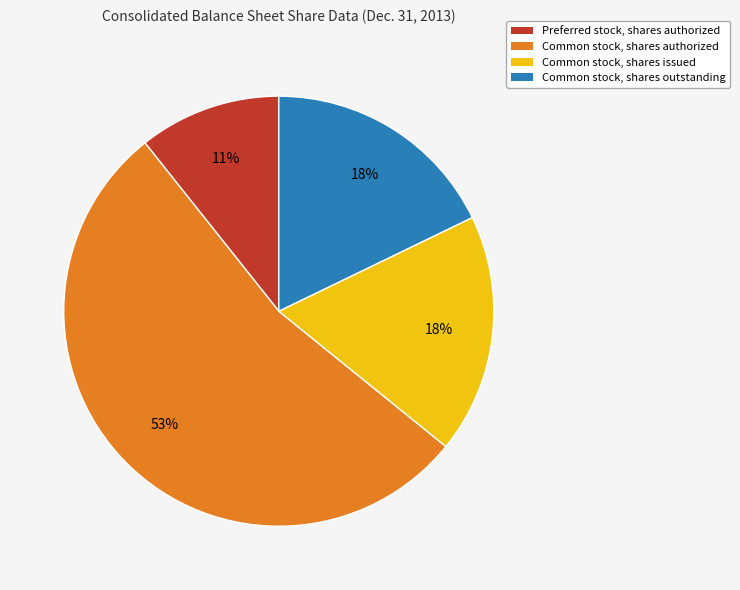

Which category has the biggest portion of the pie?

Common stock, shares authorized